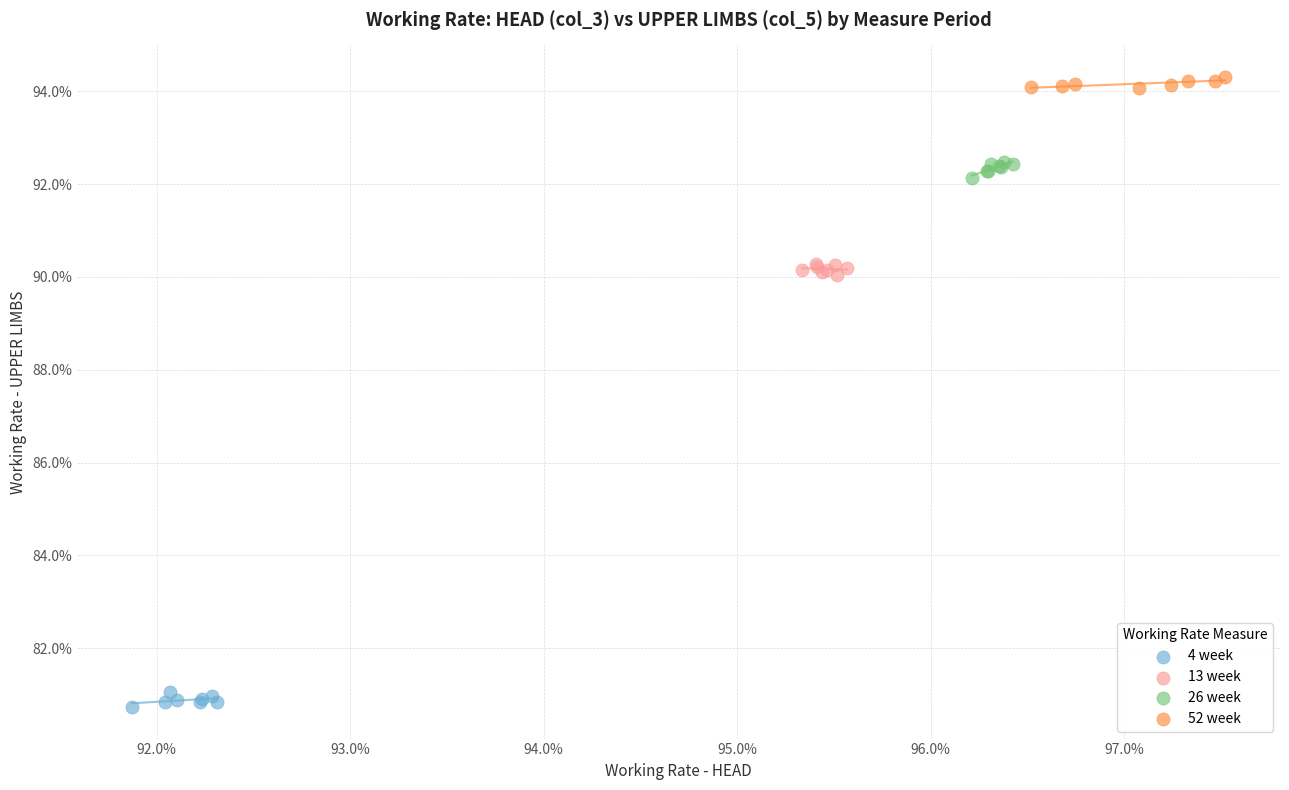

What are all the series names shown in the legend?

4 week, 13 week, 26 week, 52 week